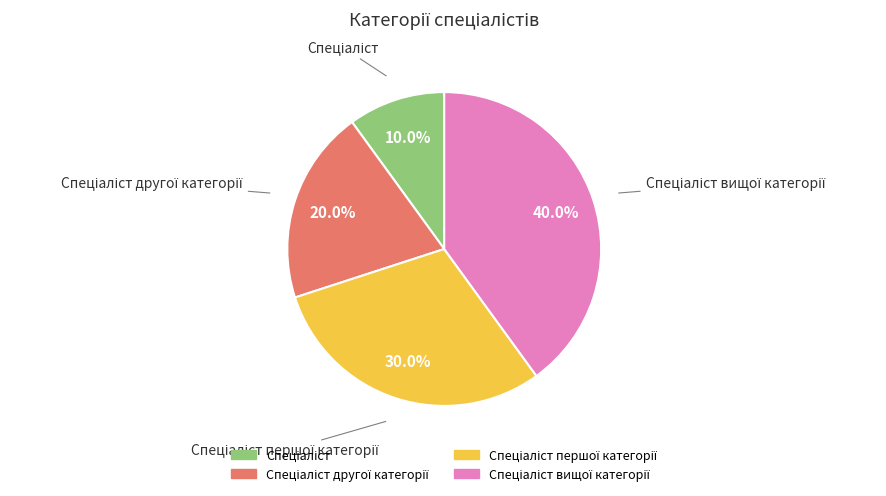

Does any single category account for the majority?

No